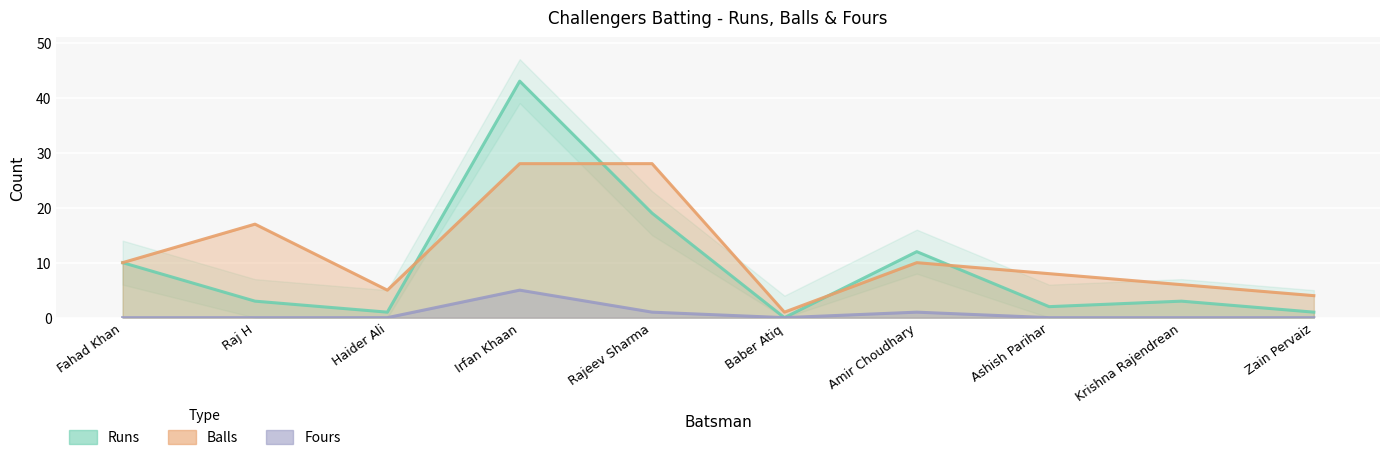

What is the spread (max minus min) of values at Raj H?

17